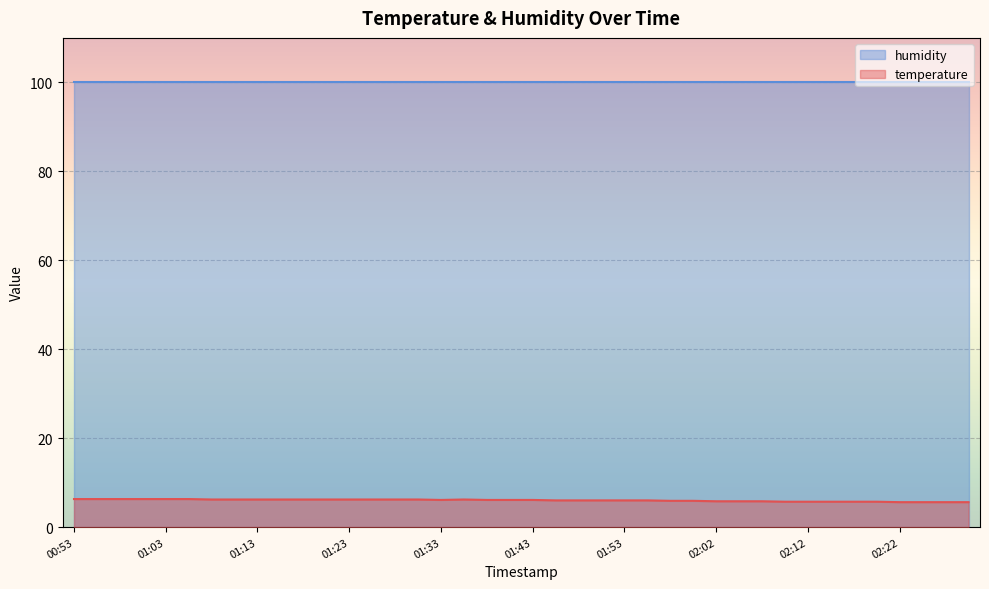

What is the difference between the values at 01:13 and 02:29?

0.6